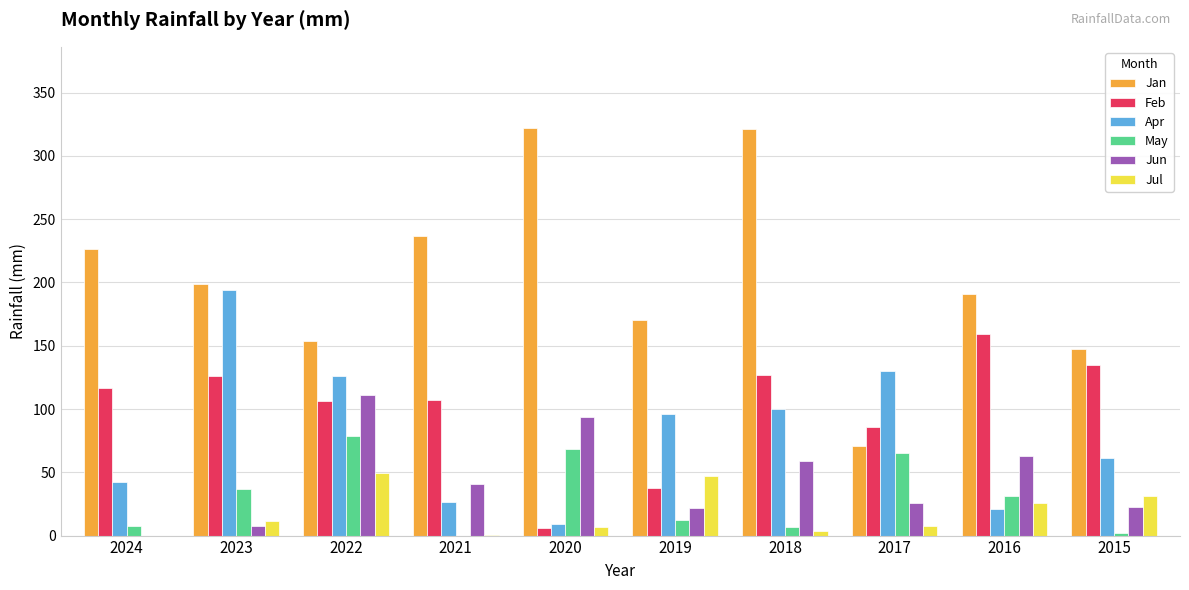

Which series has the largest total across all categories?

Jan